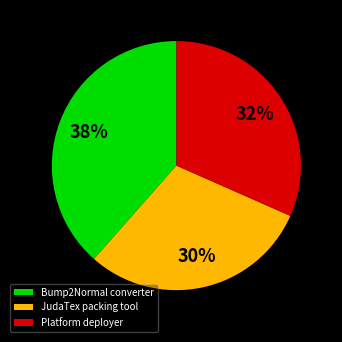

What is the ratio of the value at Platform deployer to the value at JudaTex packing tool?

1.1